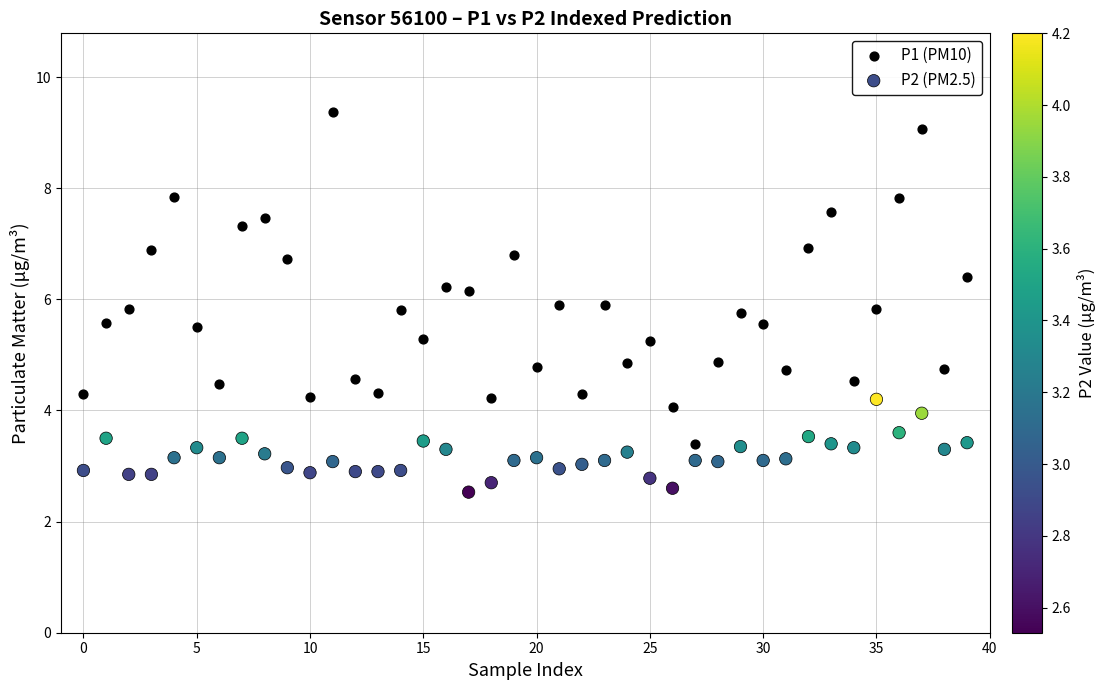

Which series reaches the maximum Y coordinate?

P1 (PM10)